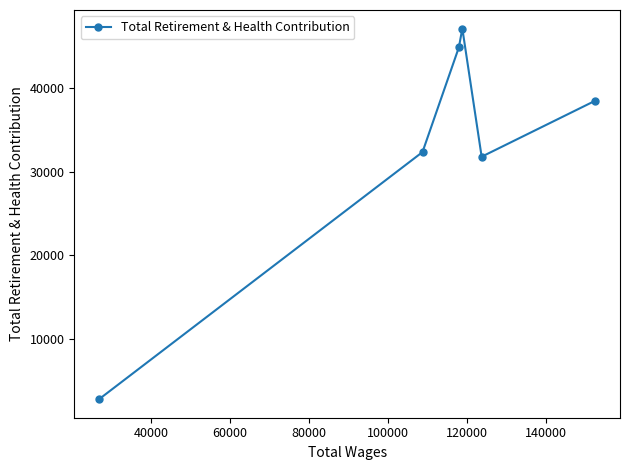

Reading left to right, extract all data points from this chart.

2817	32363	44880	47132	31807	38500